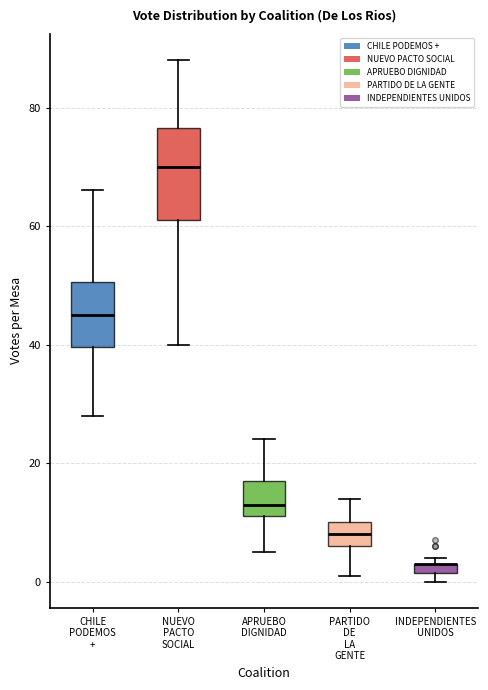

Where is the upper edge of the box for INDEPENDIENTES UNIDOS on the y-axis? The values are not printed on the chart, so give them approximately, as read against the axis.

4